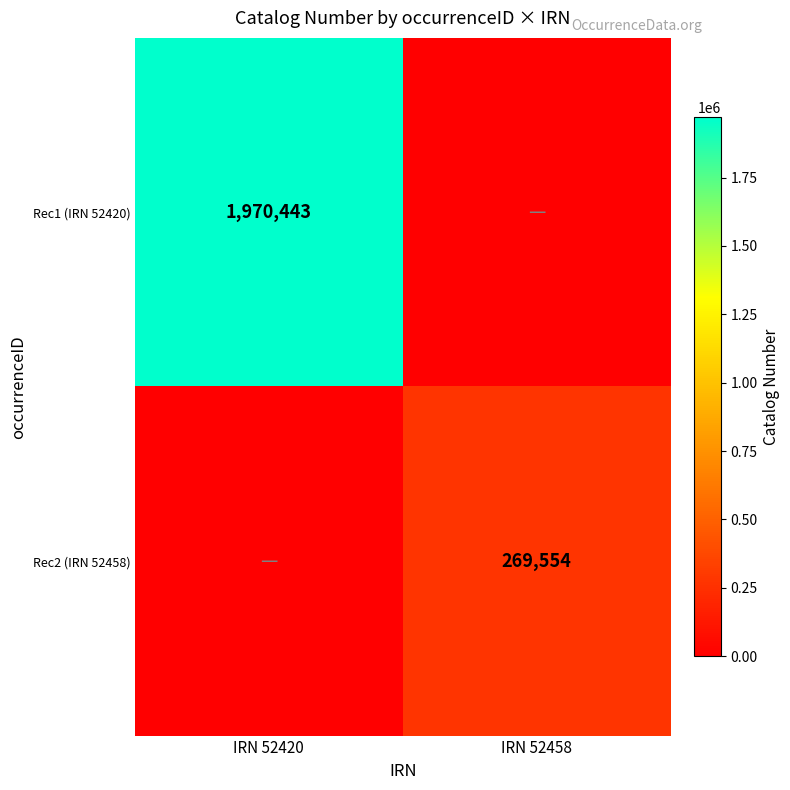

What is the total value across all series at IRN 52458?

269554